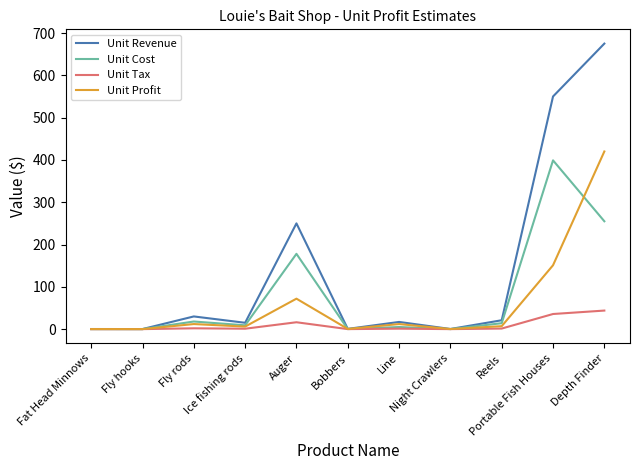

What is the highest value of the Unit Cost series?

399.0